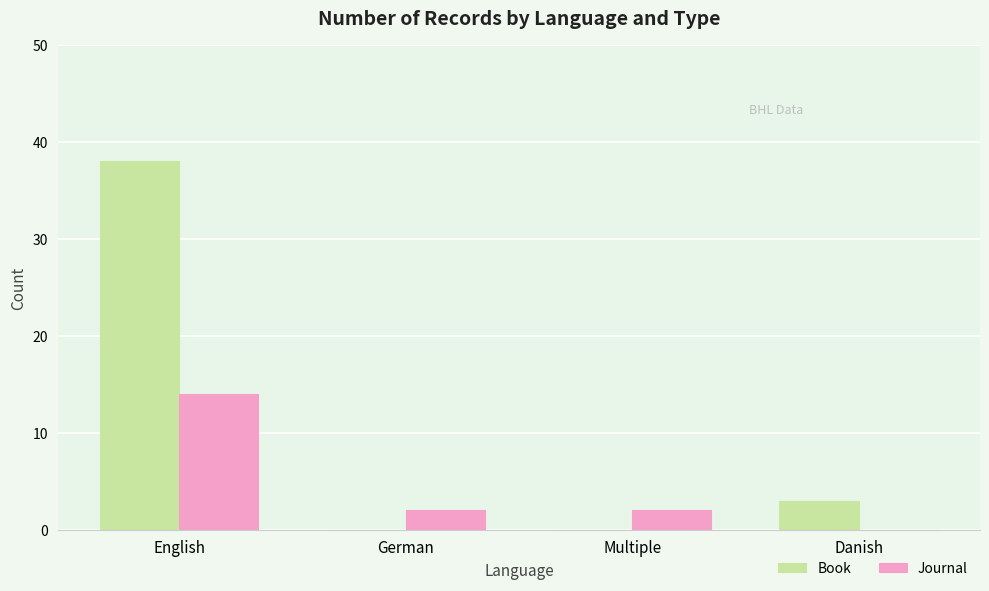

Reading left to right, extract all data points from this chart.

Book: 38	0	0	3
Journal: 14	2	2	0